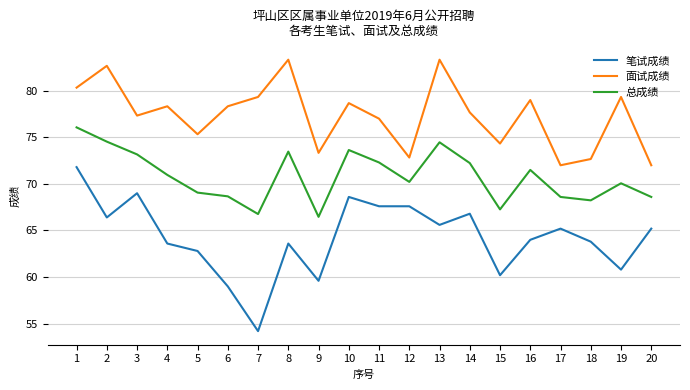

How many interior local peaks does the 总成绩 series have?

5